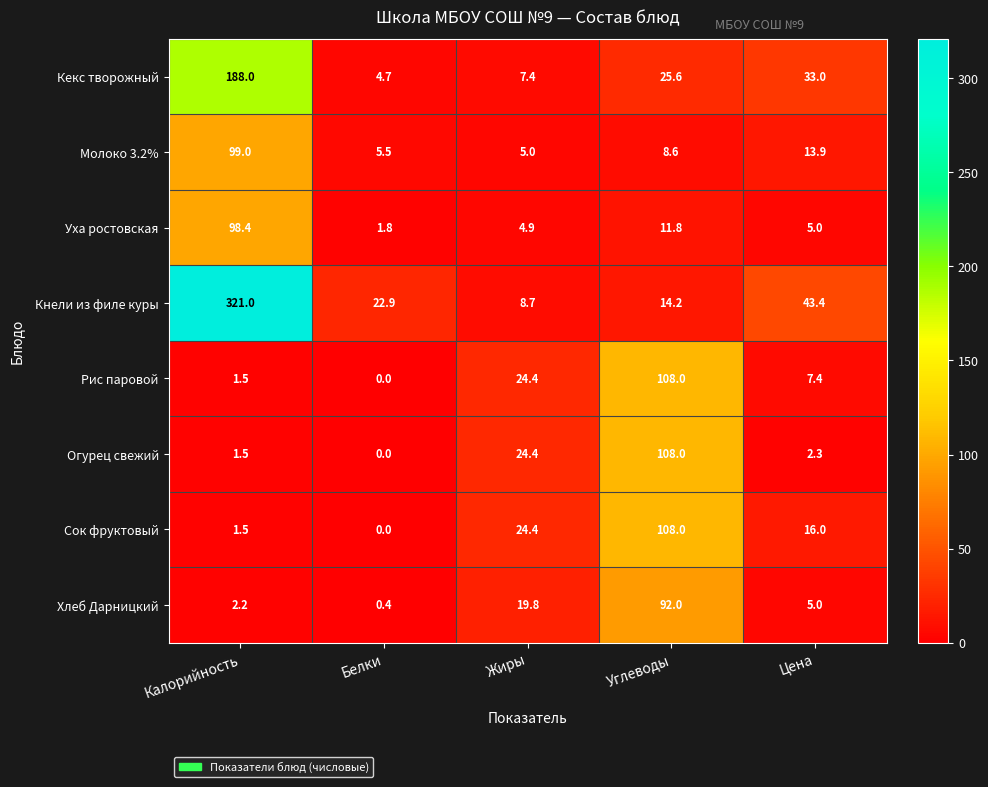

List the labels in order of Молоко 3.2% value, smallest first.

Жиры, Белки, Углеводы, Цена, Калорийность